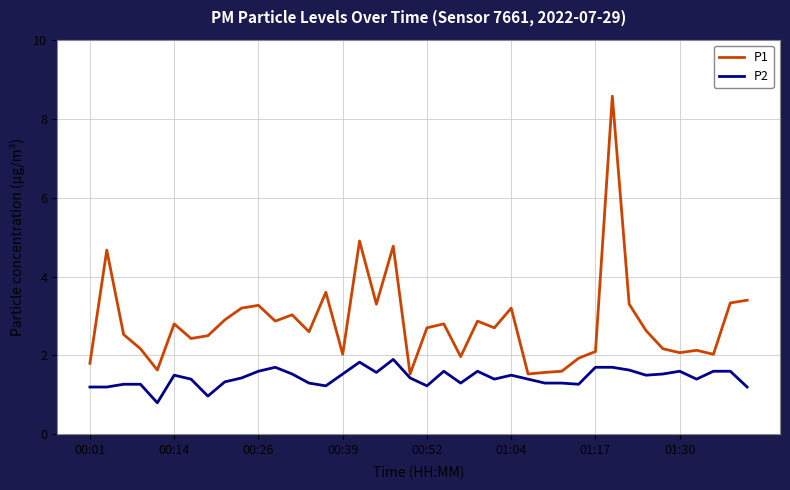

List the series in order of their overall mean, lowest first.

P2, P1